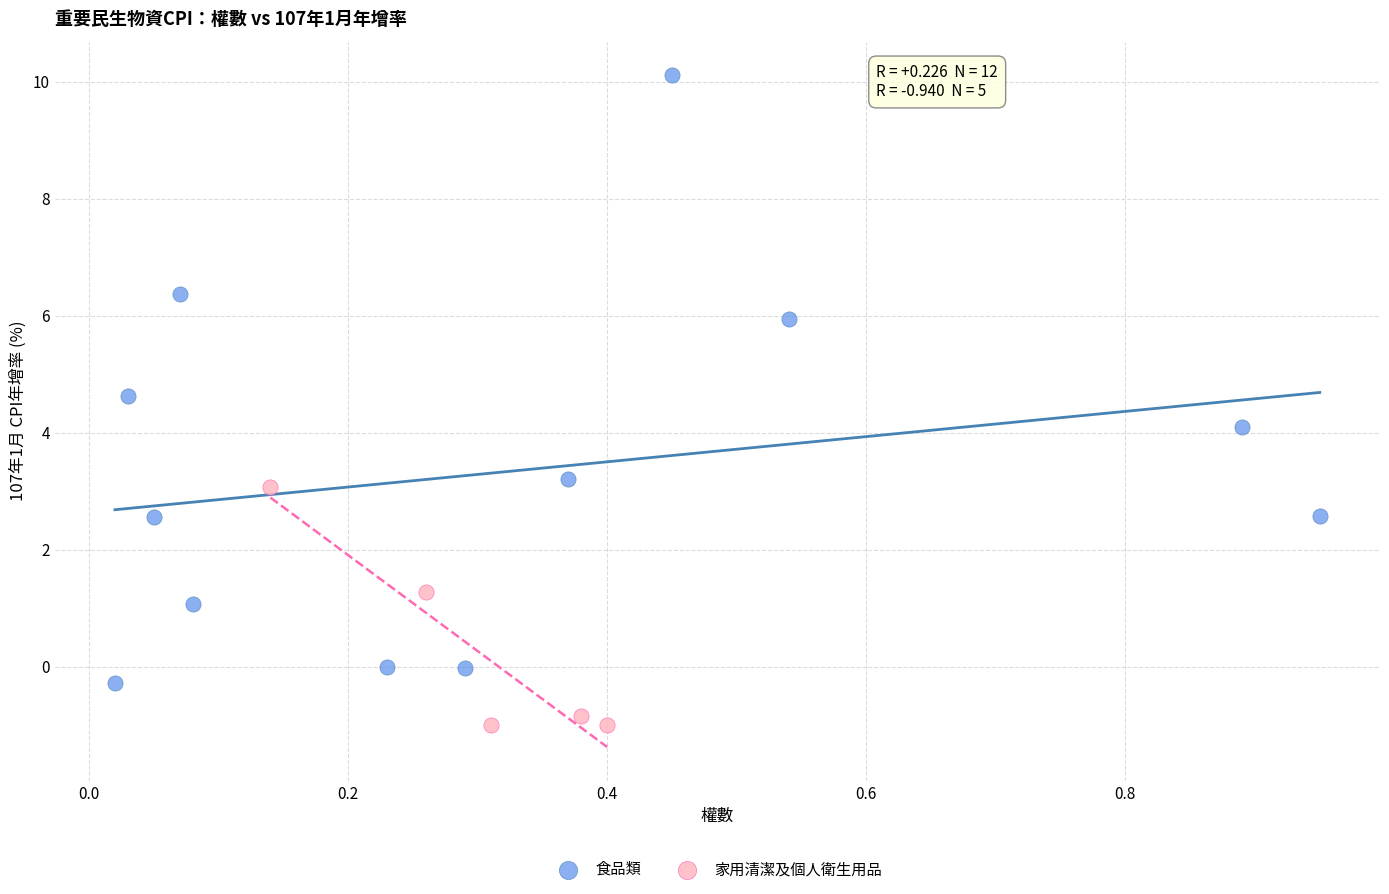

Which series reaches the maximum Y coordinate?

食品類